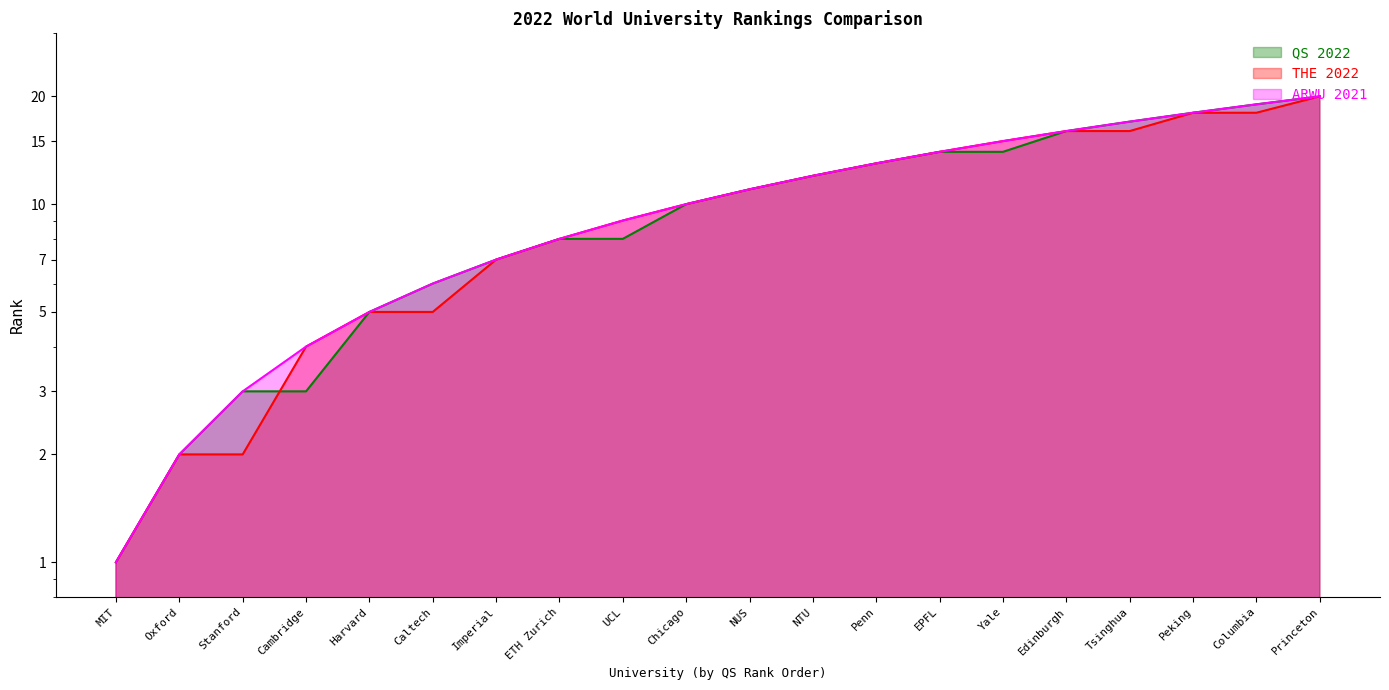

Between which two adjacent categories do THE Rank and QS Rank first intersect?

Stanford and Cambridge